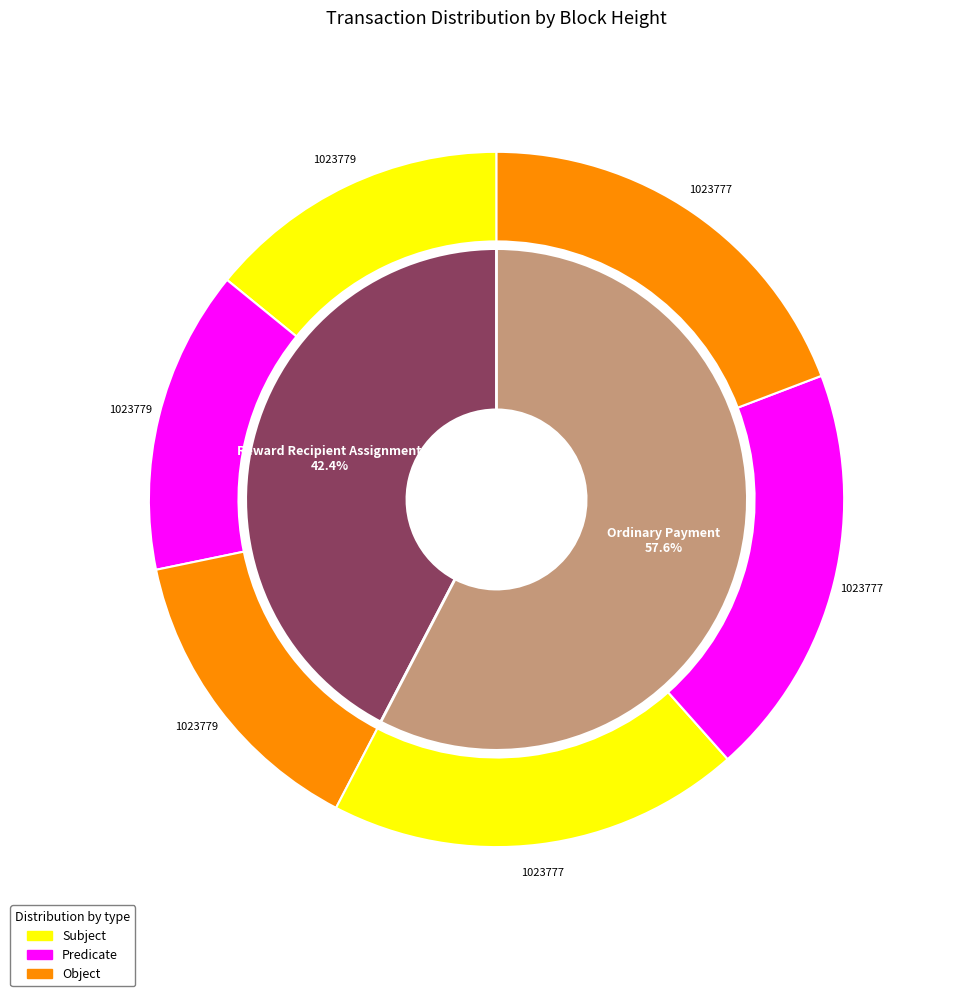

How many slices are in this pie chart?

2